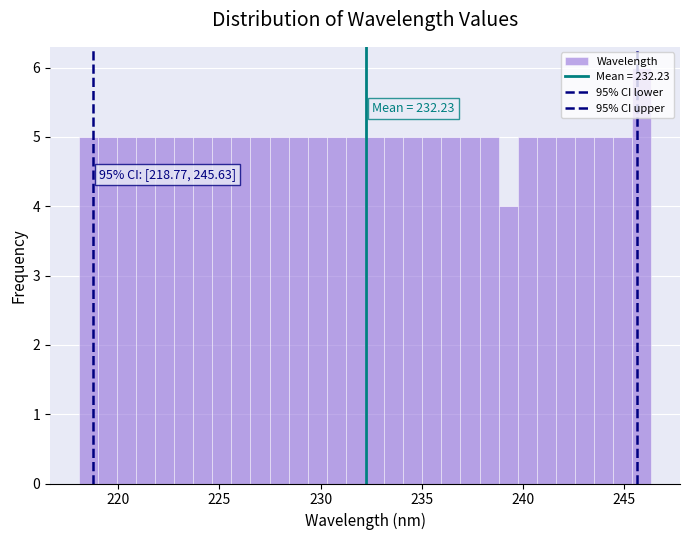

Read against the x-axis, roughly where is the centre of the tallest bar?

246.0